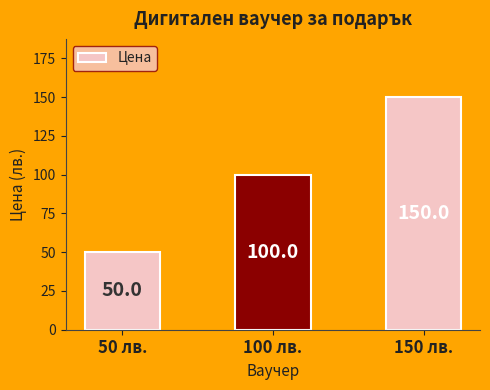

Reading right to left, what are all the values shown in this chart?

150 лв.=150.0	100 лв.=100.0	50 лв.=50.0